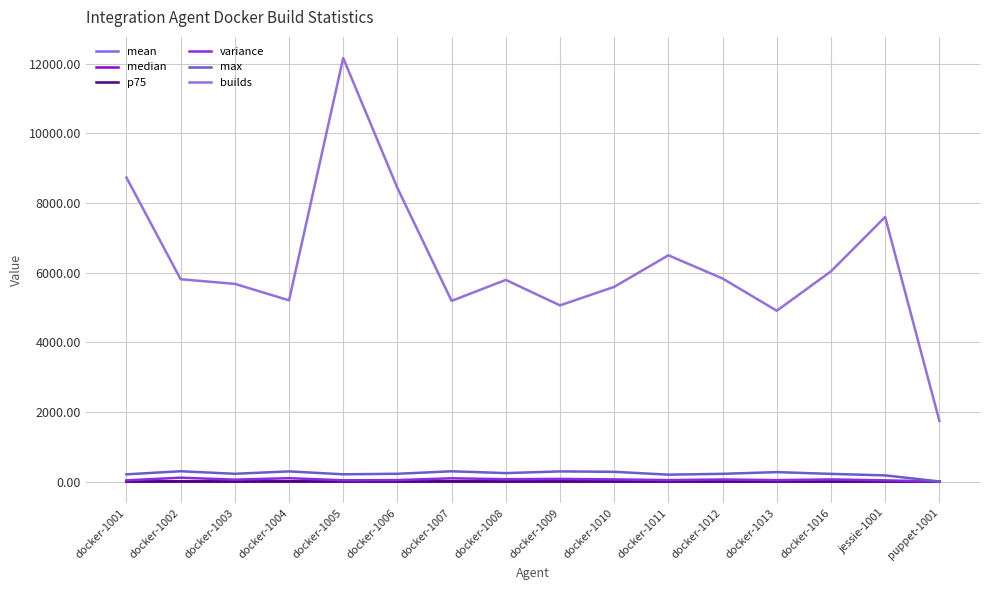

What is the minimum value shown in the chart?

0.8